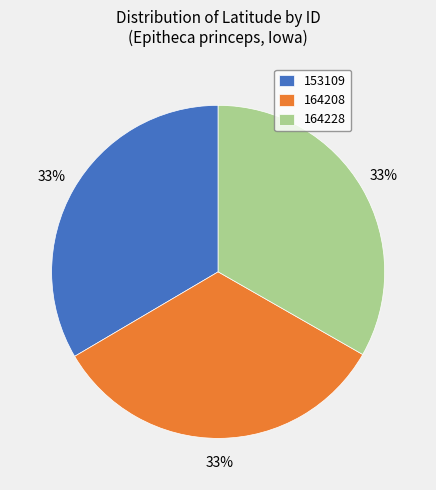

Approximately how many times larger is the value at 164228 compared to 153109?

1.0